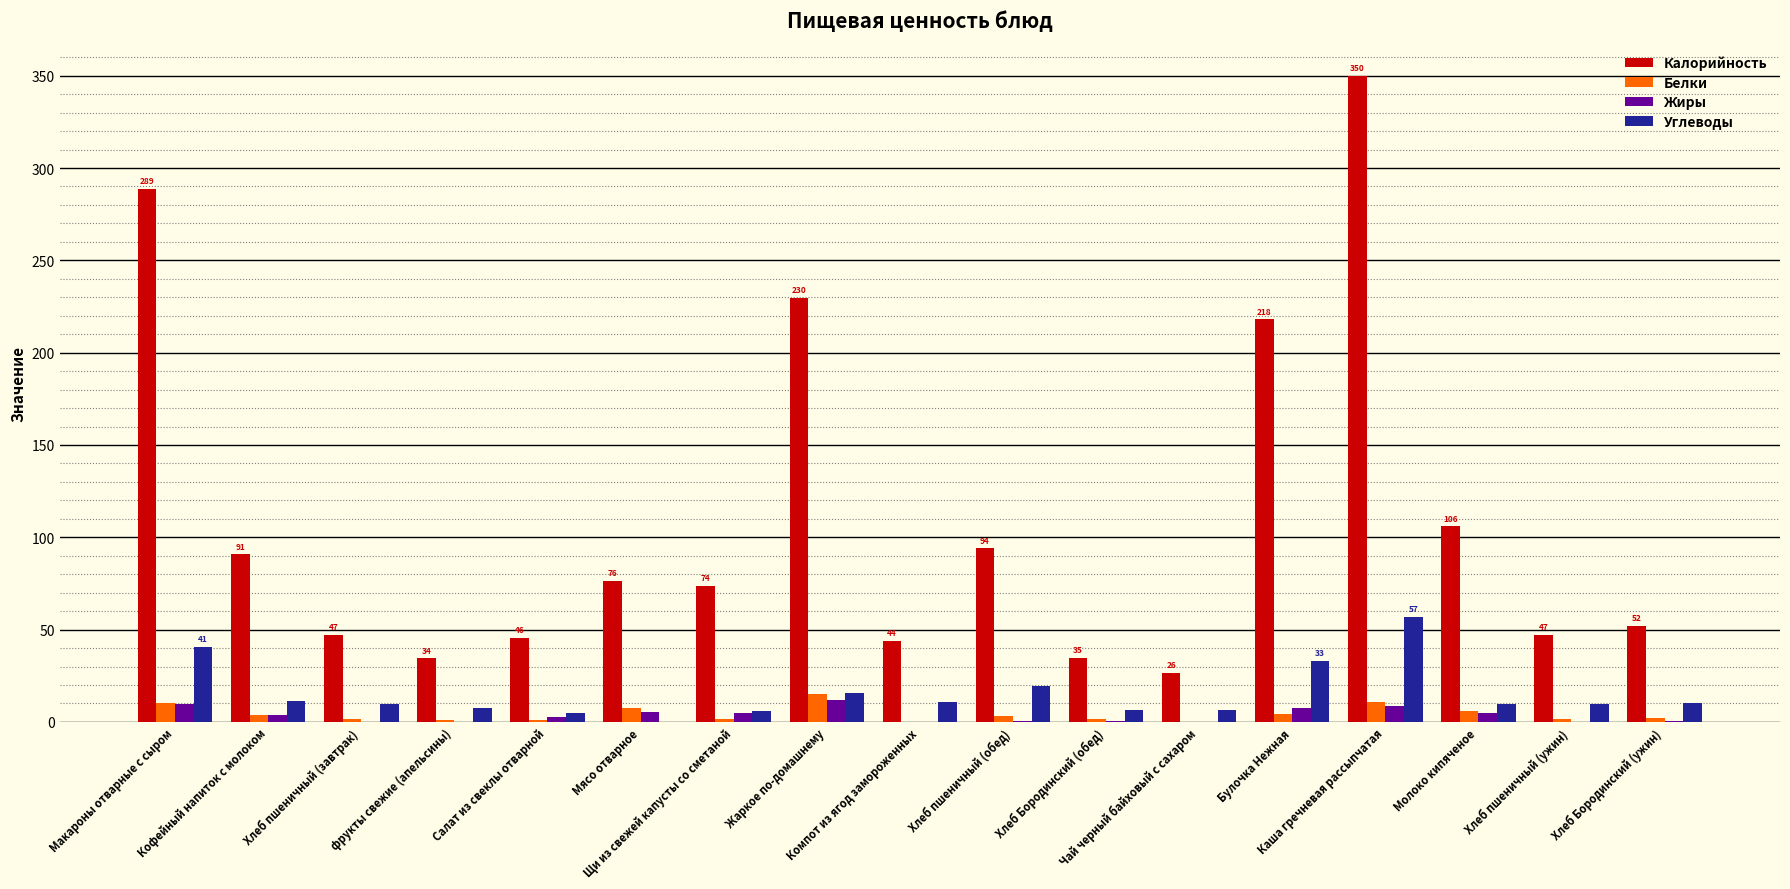

How many positive values does the Углеводы series have?

16